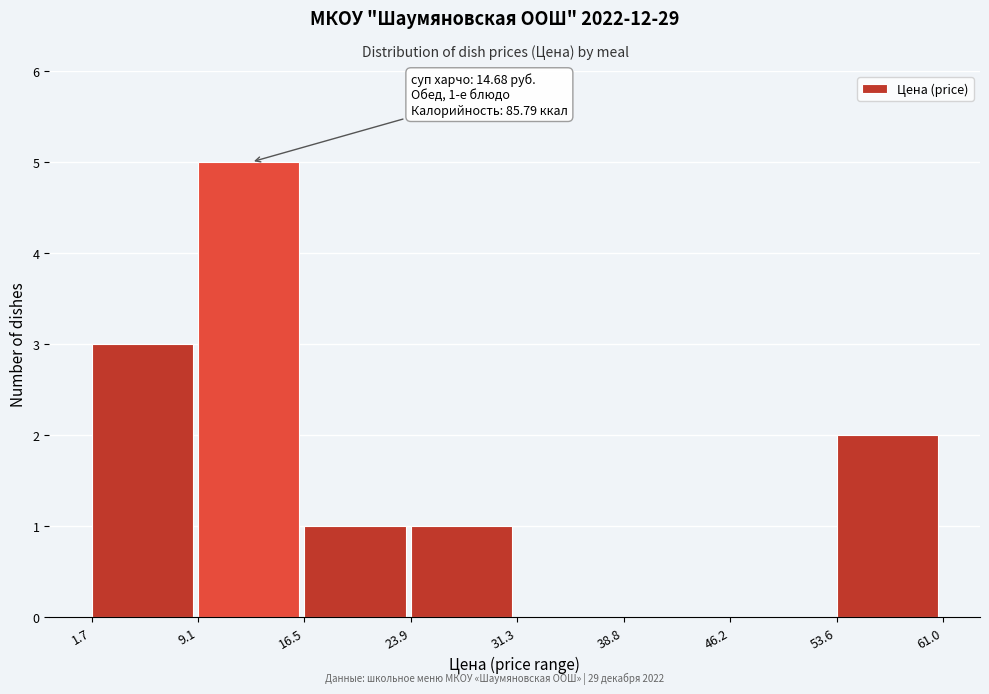

Which range on the x-axis has the tallest bar?

9.1 to 16.5